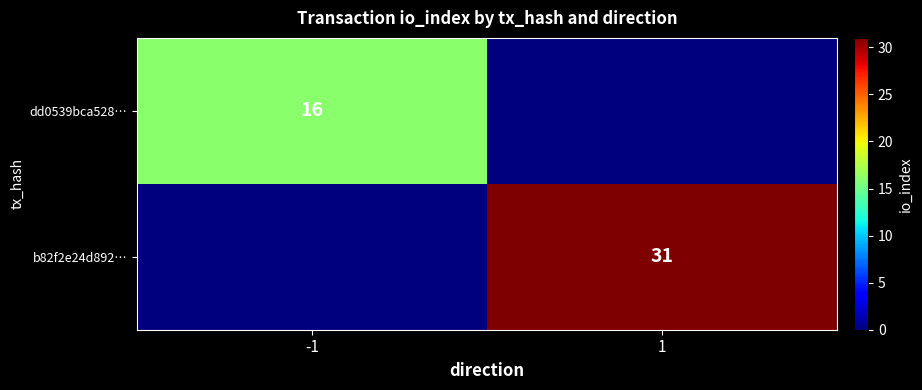

Is it true that dd0539bca528… equals 10 at -1?

False